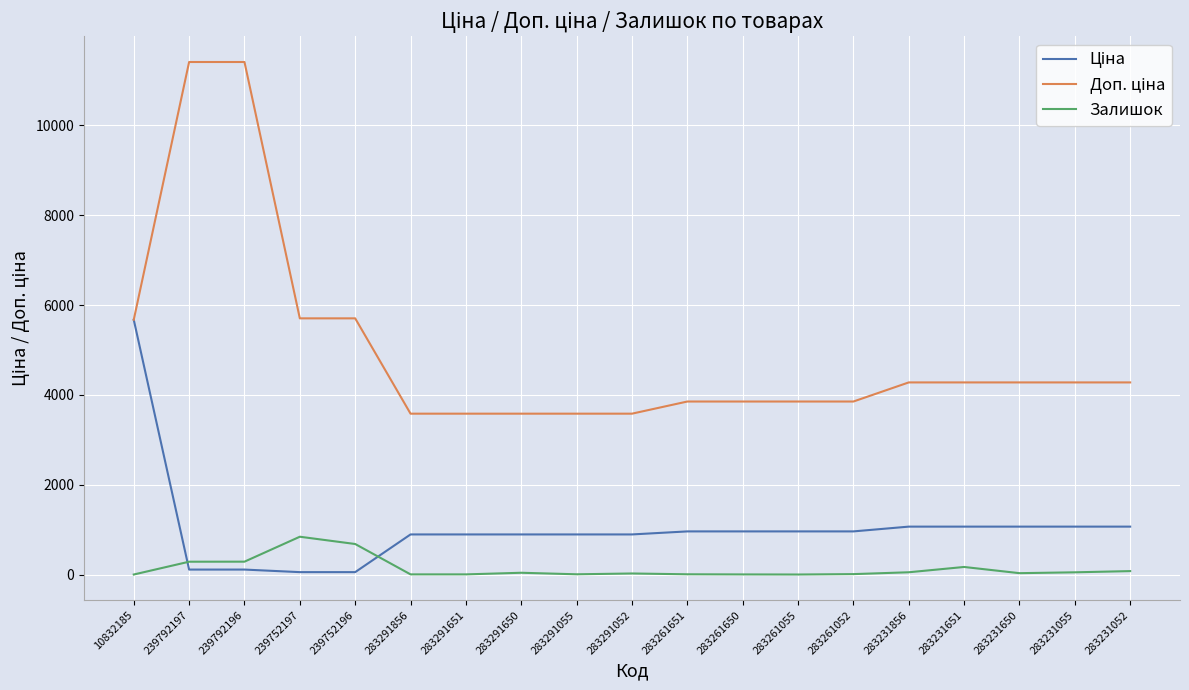

What is the maximum value shown in the chart?

11410.0